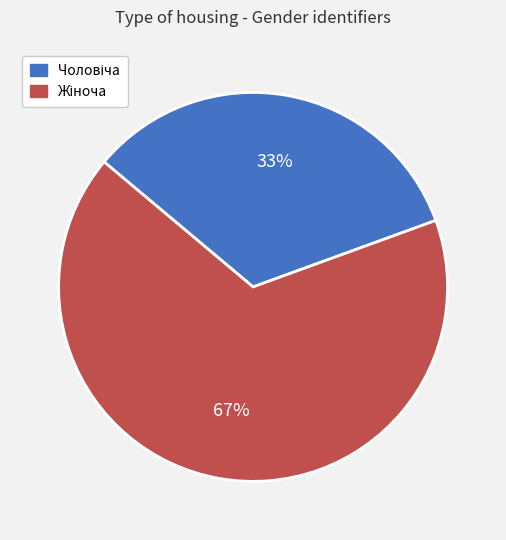

Does any single category account for the majority?

Yes